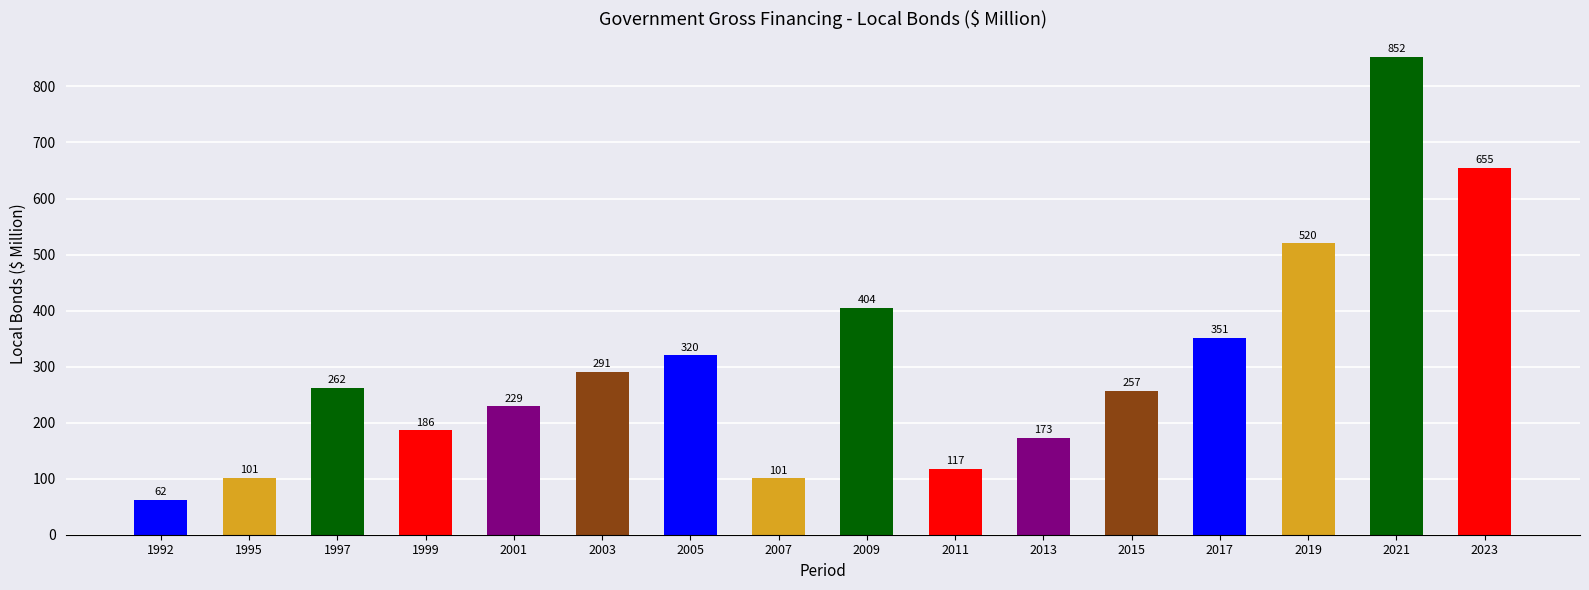

What is the average value?

305.1